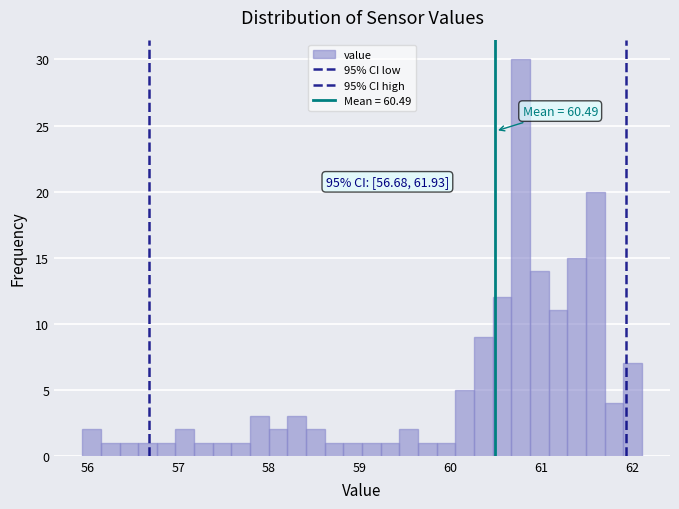

Around what value on the x-axis is the tallest bar? Give the approximate position of its centre, as read against the axis.

60.8